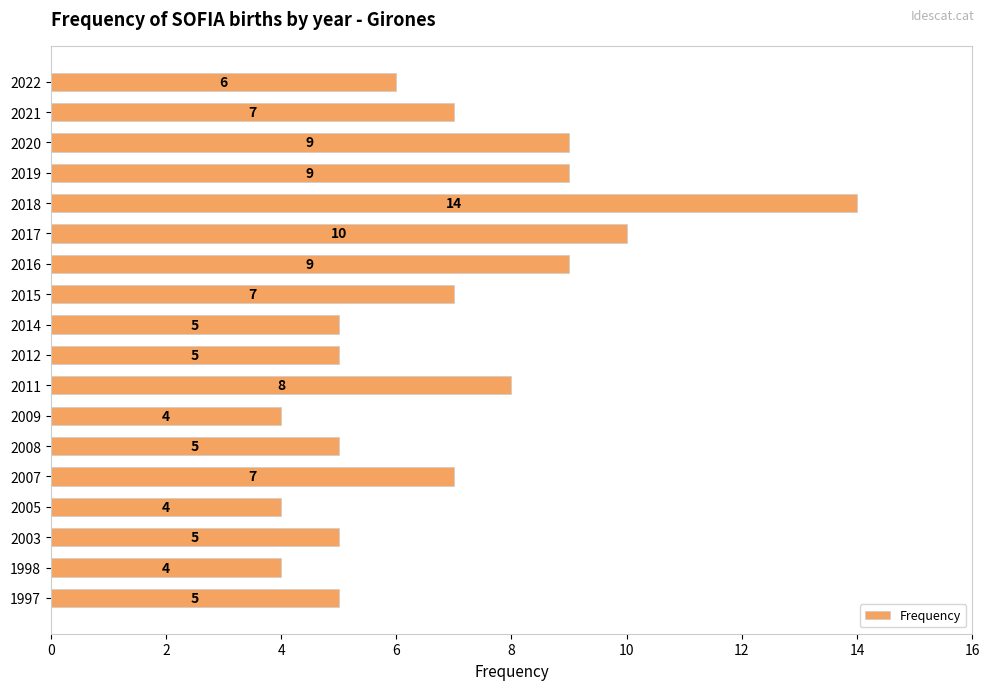

How many values are between 5 and 9?

13